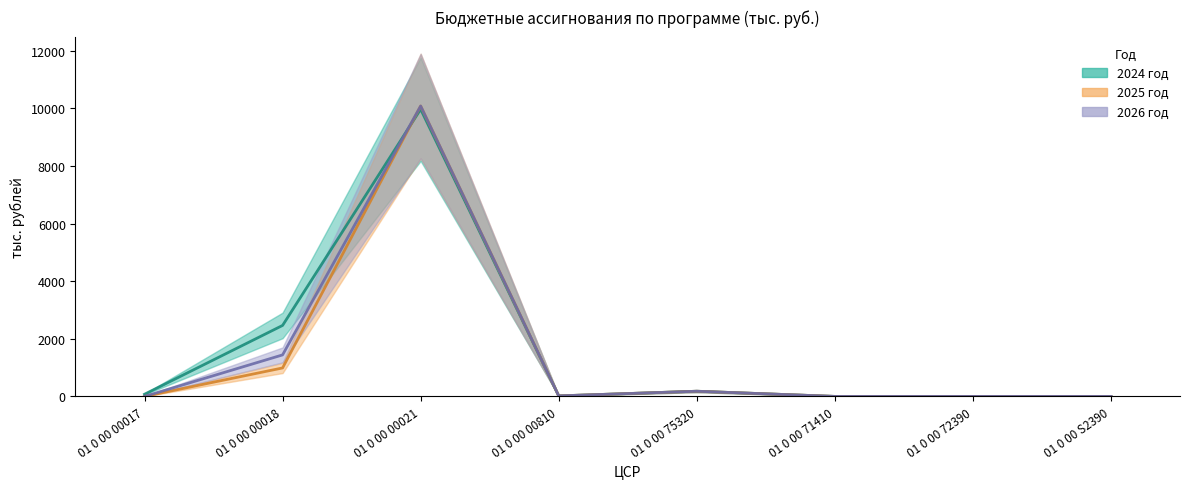

At which category does 2026 год reach its first local valley?

01 0 00 00810